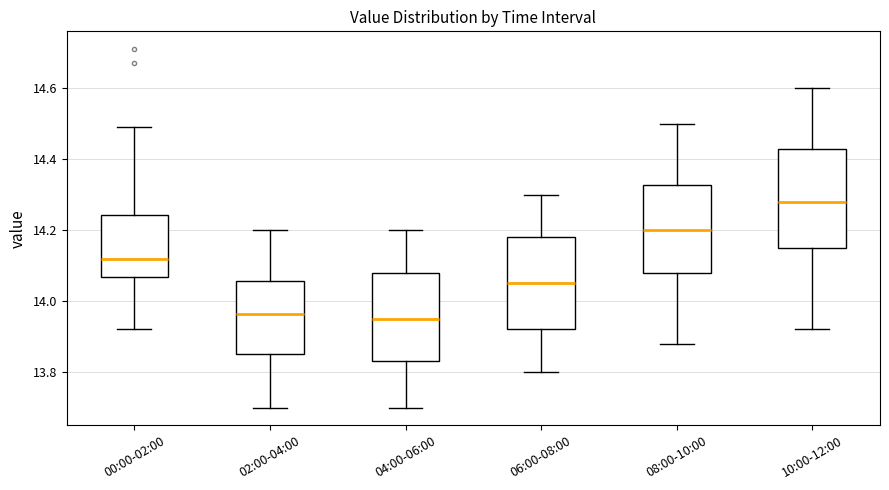

Which box has the highest median line?

10:00-12:00